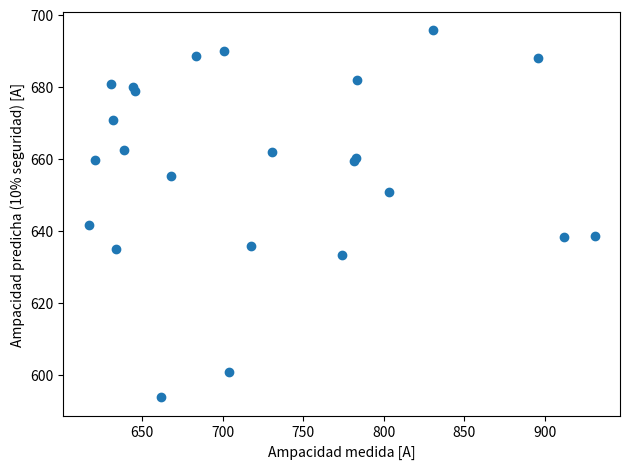

What Y value in the scatter plot is closest to 644?

641.5